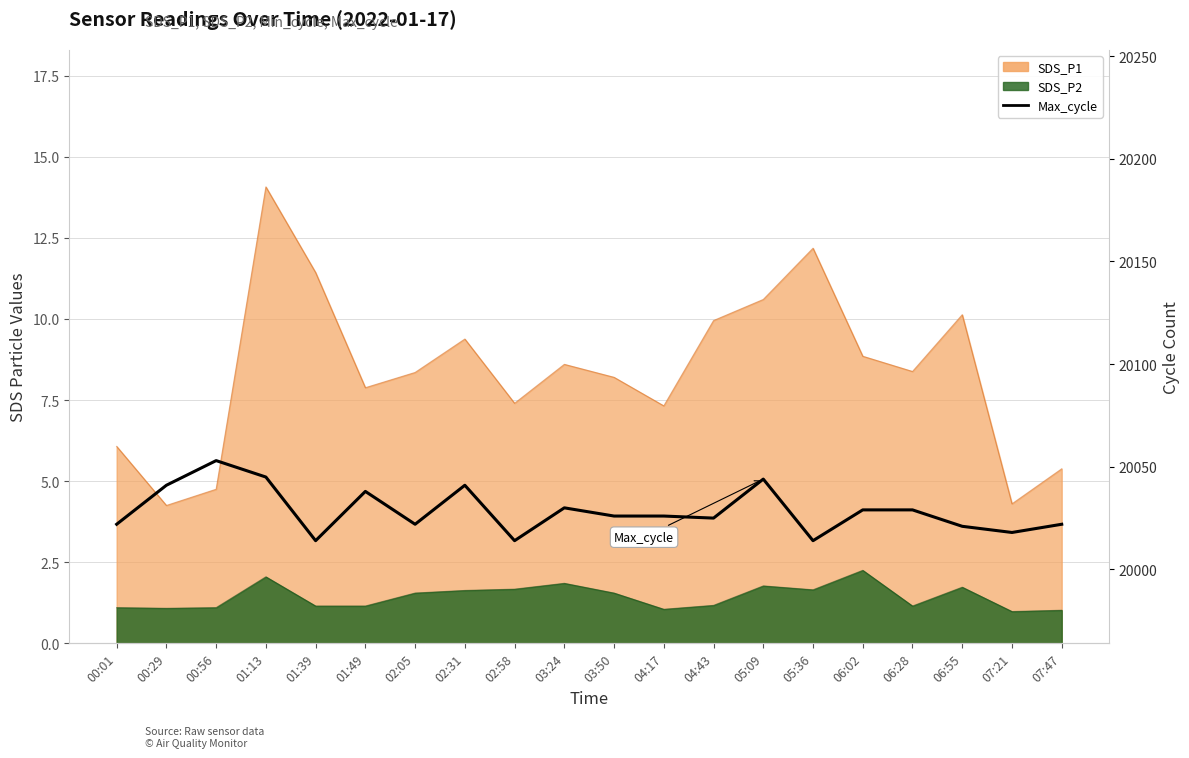

How many interior local peaks (higher than both neighbors) does the data have?

5